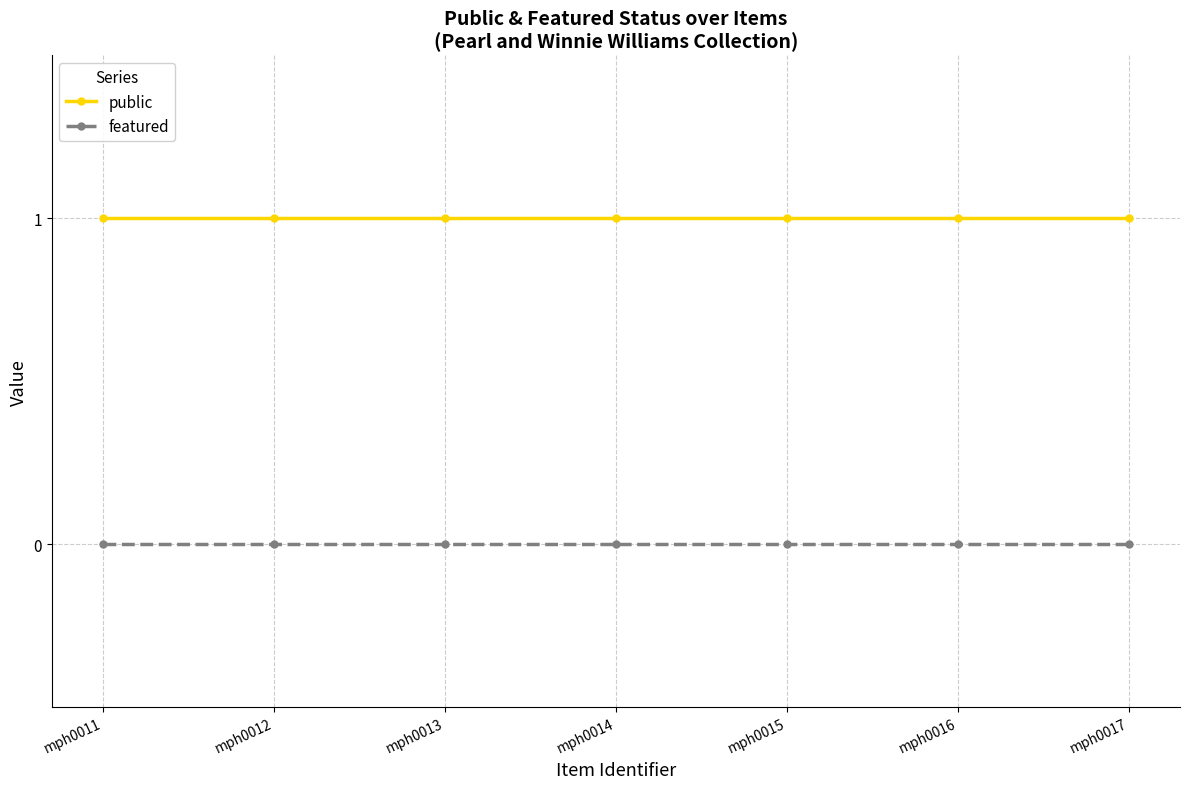

How many series are shown in this chart?

2